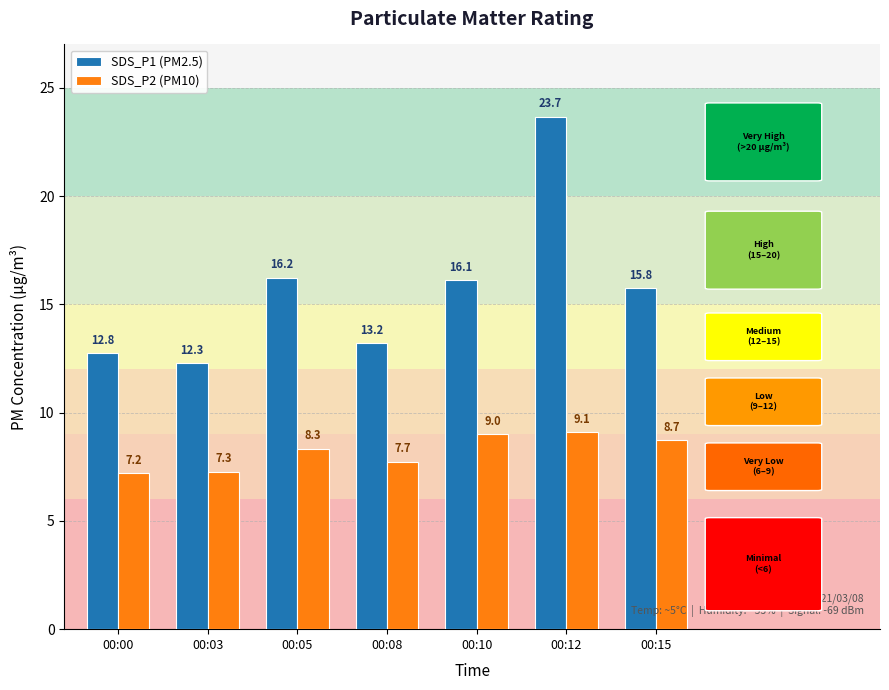

The value of SDS_P2 (PM10) at 00:00 is 10.1. True or false?

False